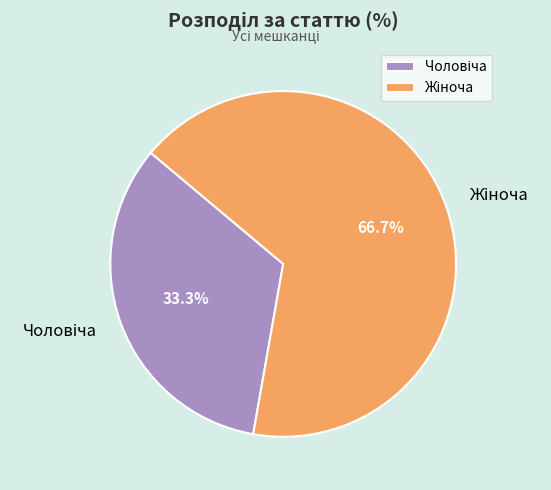

Which category has the biggest portion of the pie?

Жіноча